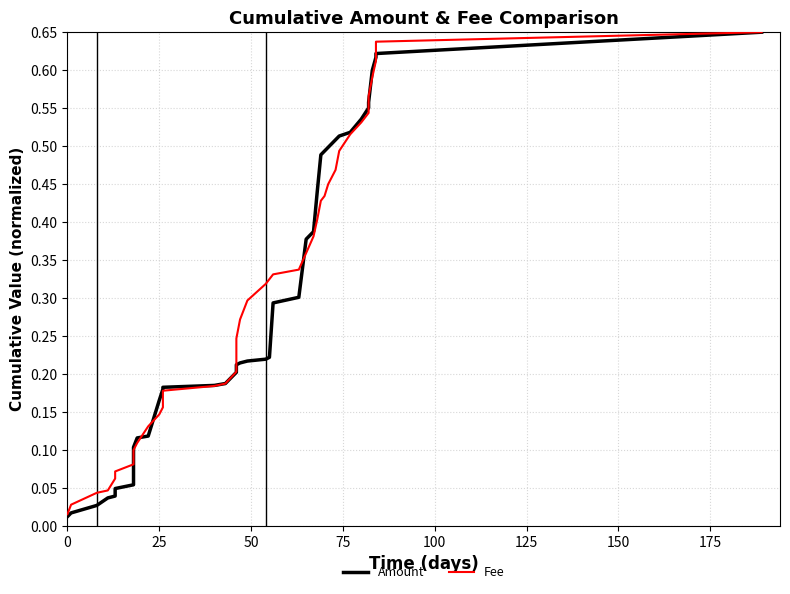

The Amount series shows 0.0 at 150. True or false?

False